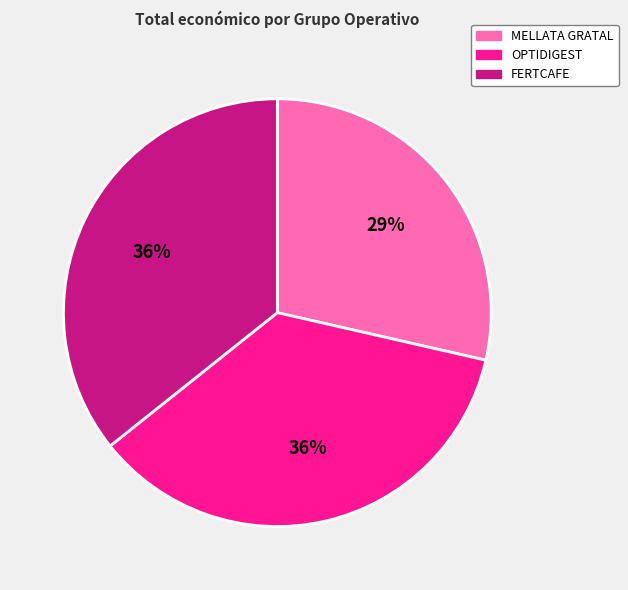

Count the number of slices in the pie.

3